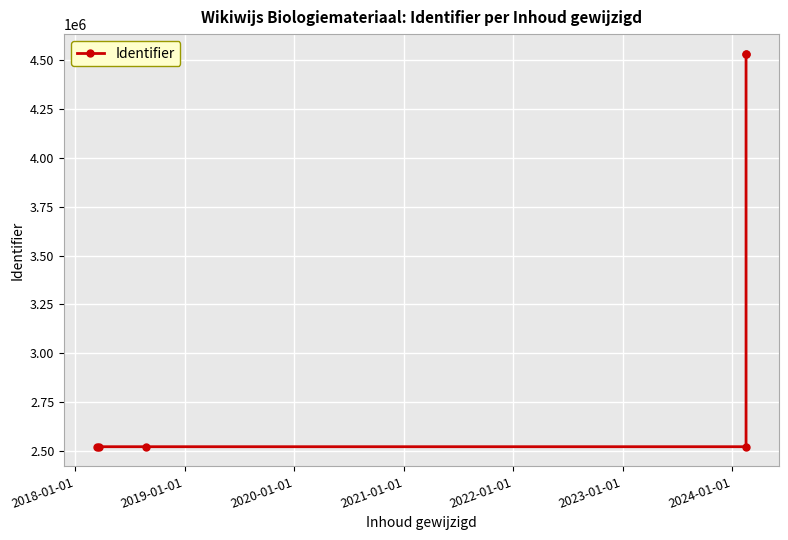

Where is the first local minimum?

2018-01-01